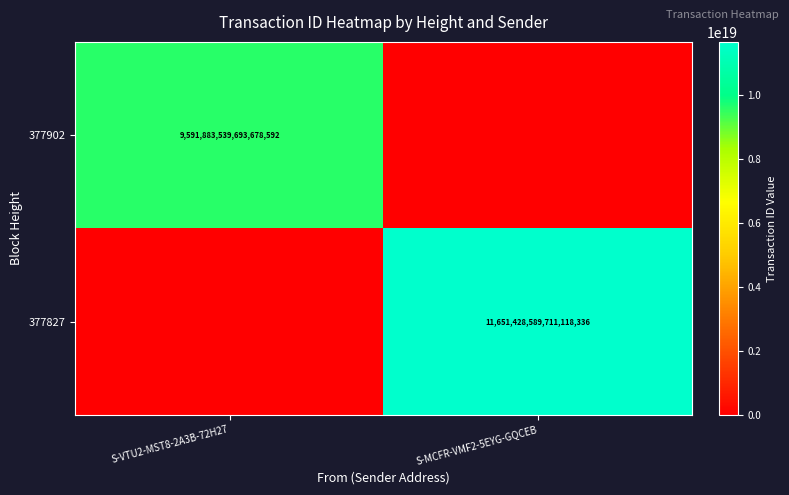

Which label corresponds to the largest value in the chart?

S-MCFR-VMF2-5EYG-GQCEB